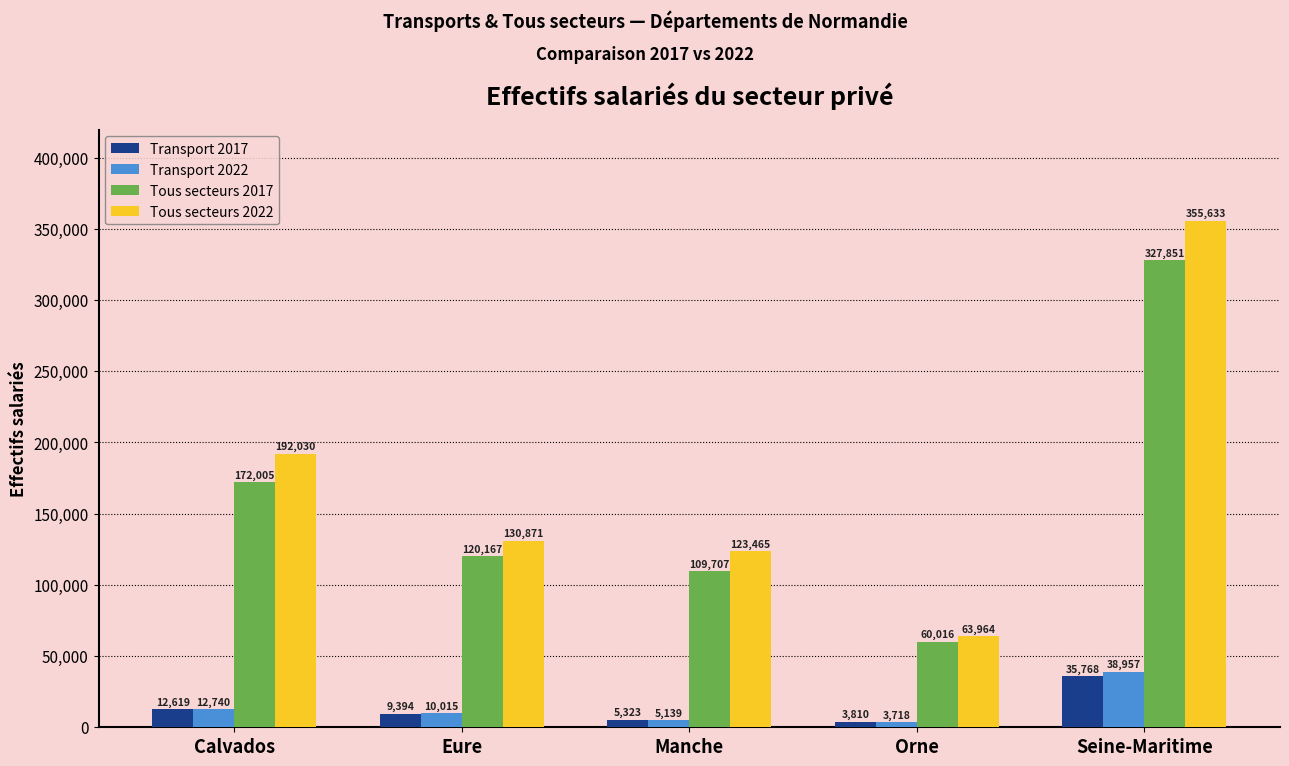

At which category is the sum across all series the highest?

Seine-Maritime